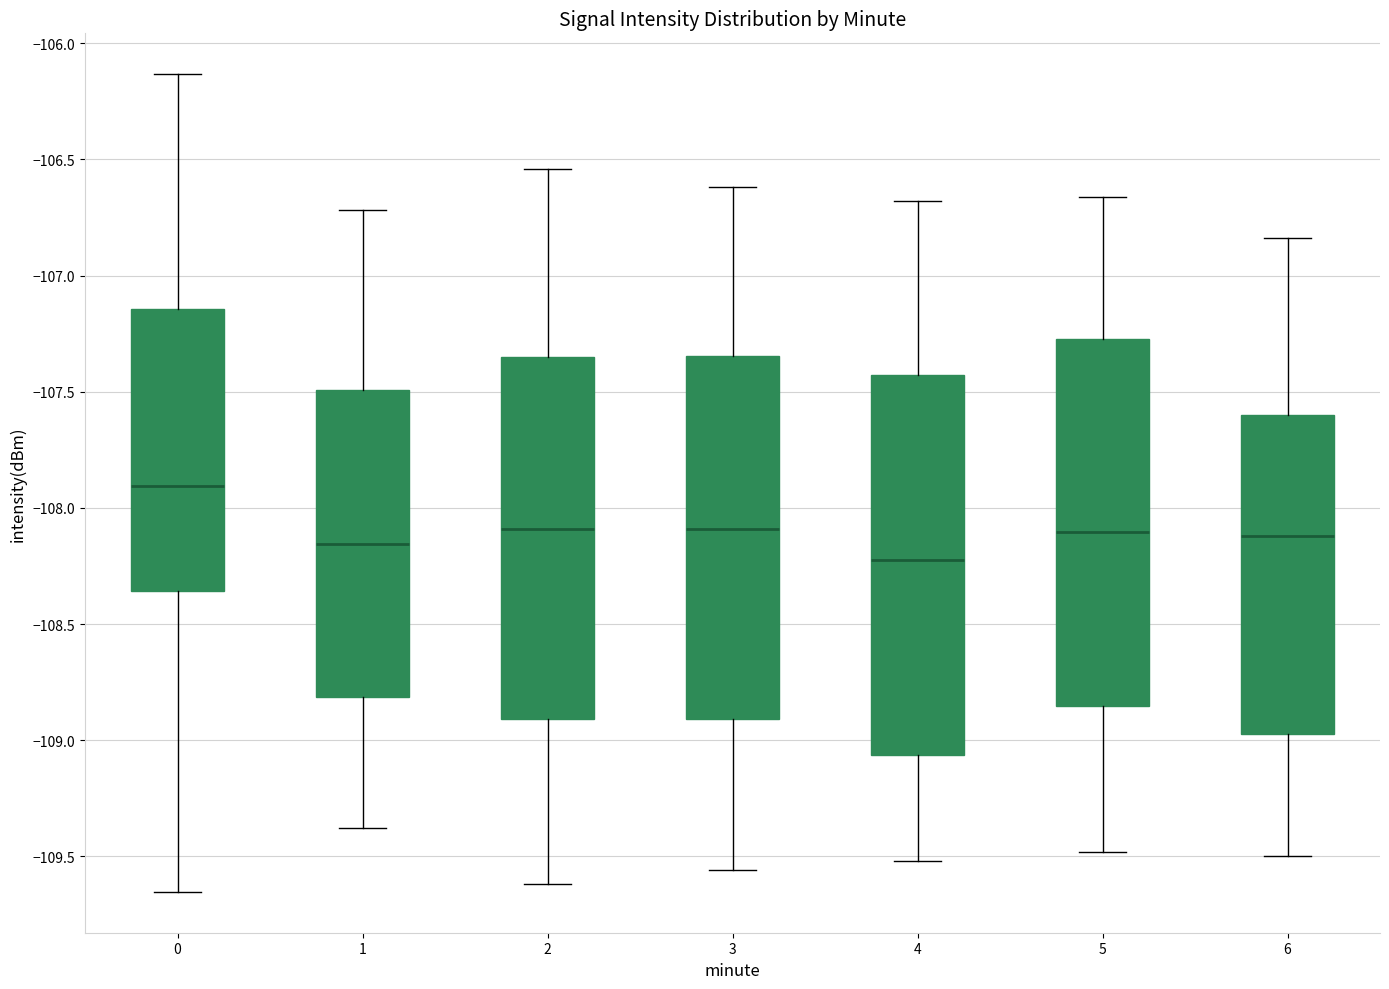

Where does the median line of the box at x = 1 sit on the y-axis? The values are not printed on the chart, so give them approximately, as read against the axis.

-108.15